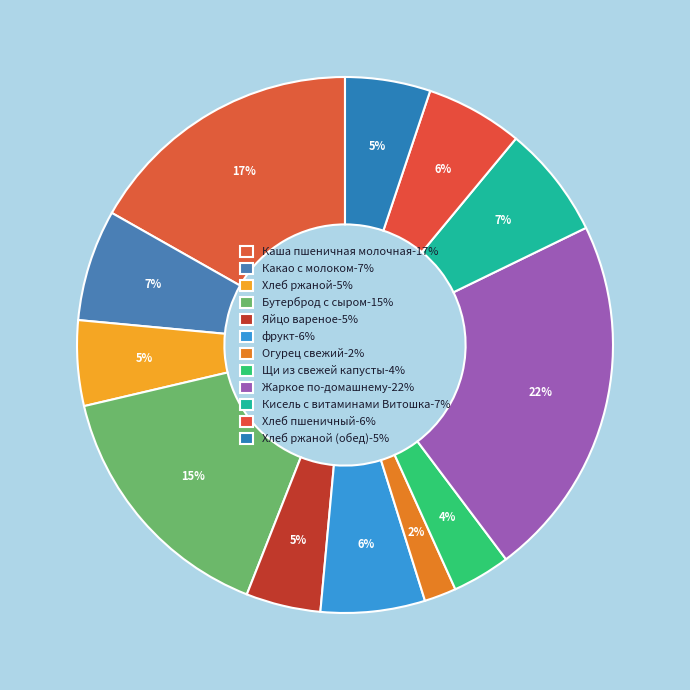

How many slices are in this pie chart?

12